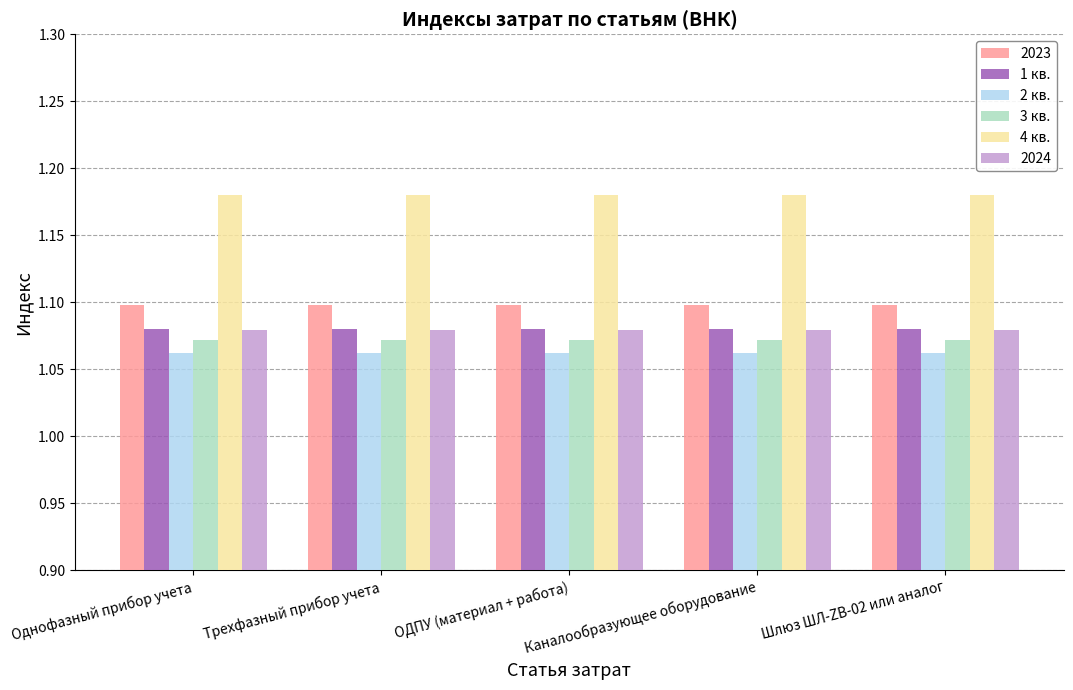

Which series has the largest total across all categories?

4 кв.